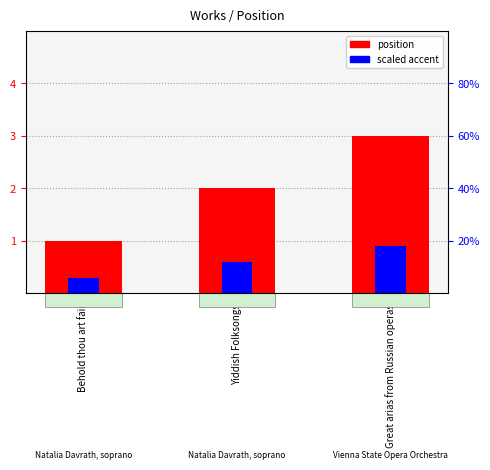

How many data points in position are above 2?

1